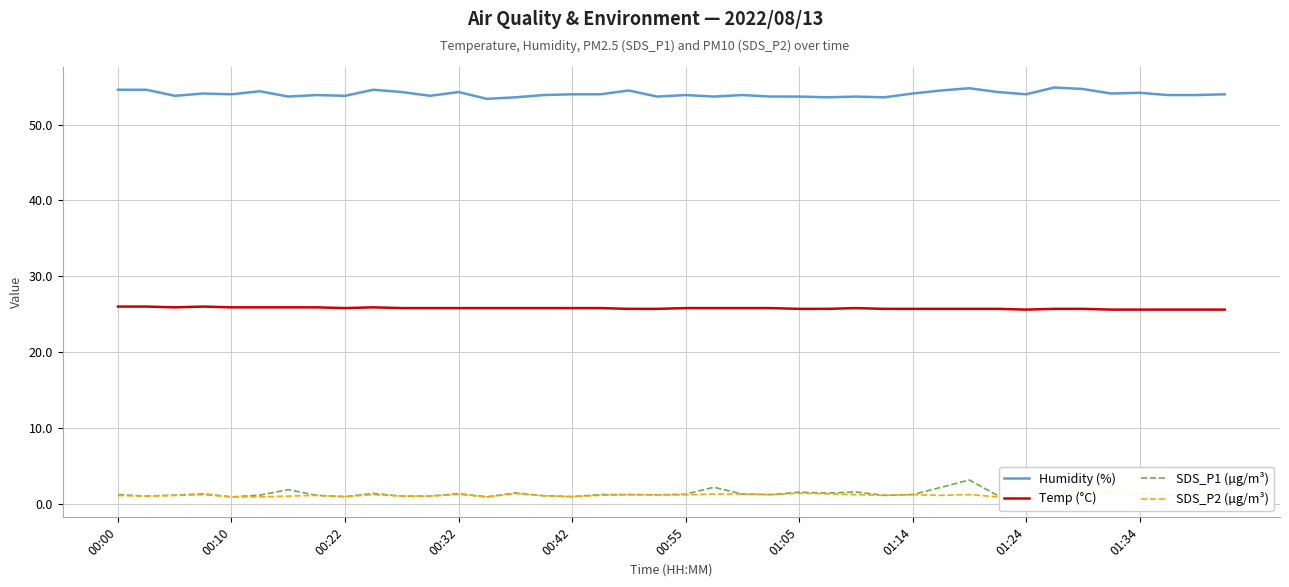

True or false: Humidity (%) and Temp (°C) cross at least once.

False